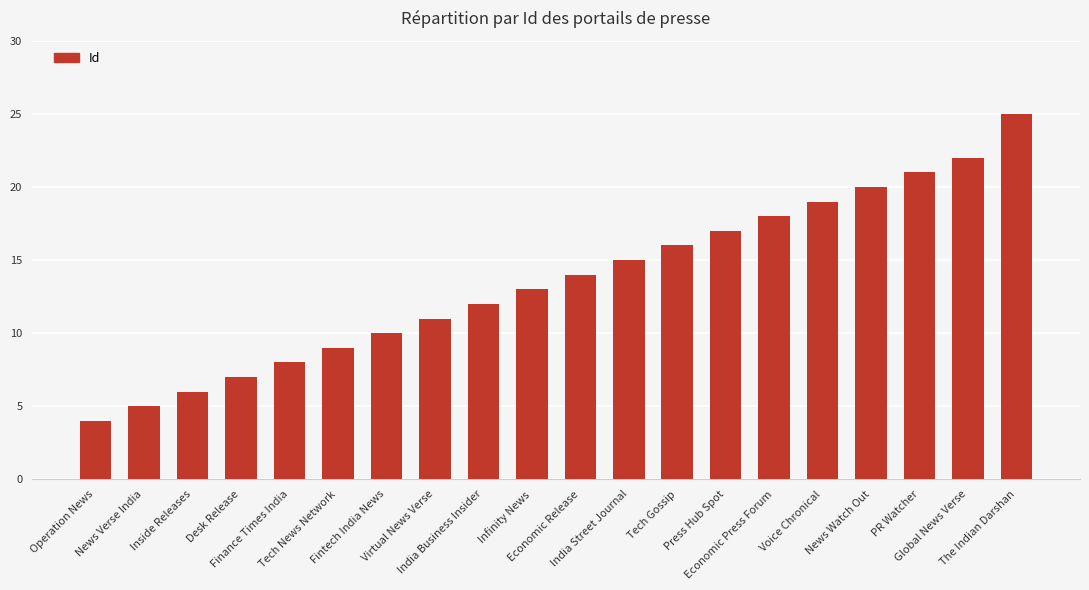

At which label is the value closest to 14?

Economic Release